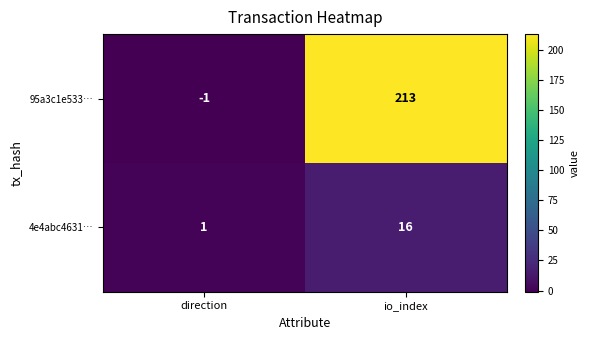

Is it true that 4e4abc4631… equals 0 at direction?

False